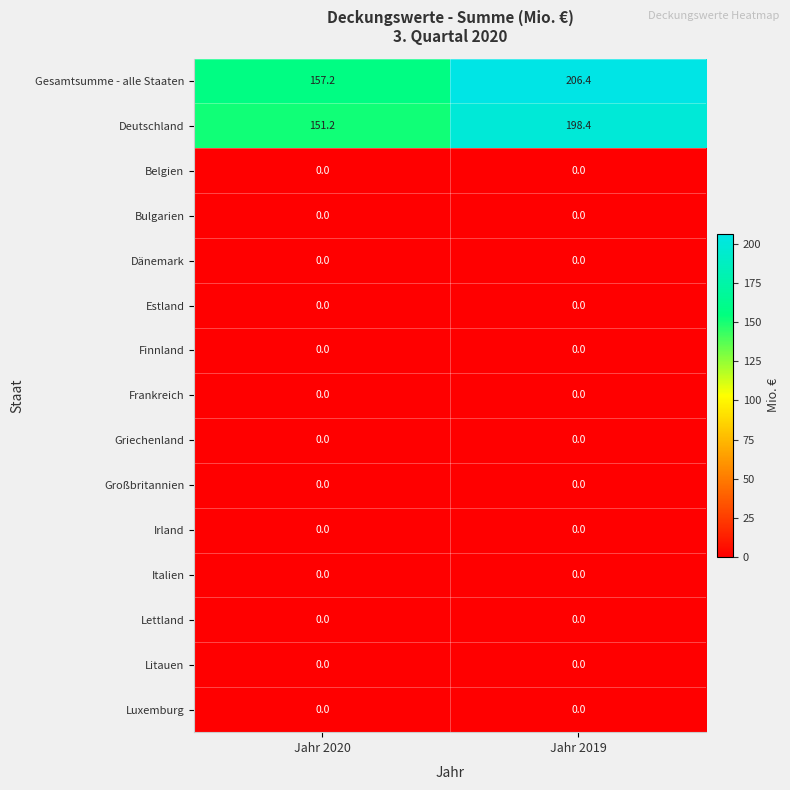

Between Jahr 2020 and Jahr 2019, which series saw the biggest shift?

Gesamtsumme - alle Staaten